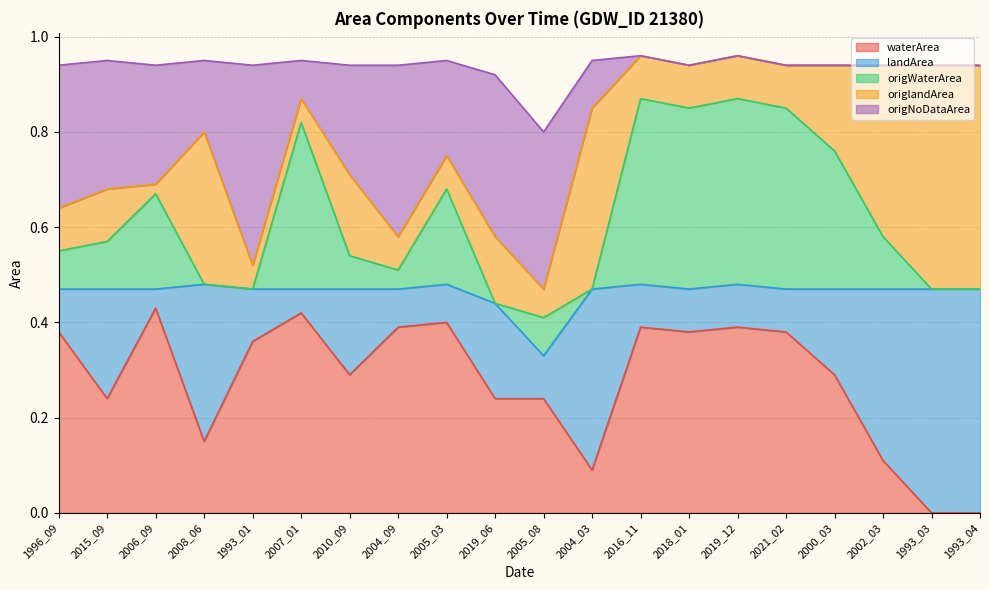

What is the average value of the waterArea series?

0.3